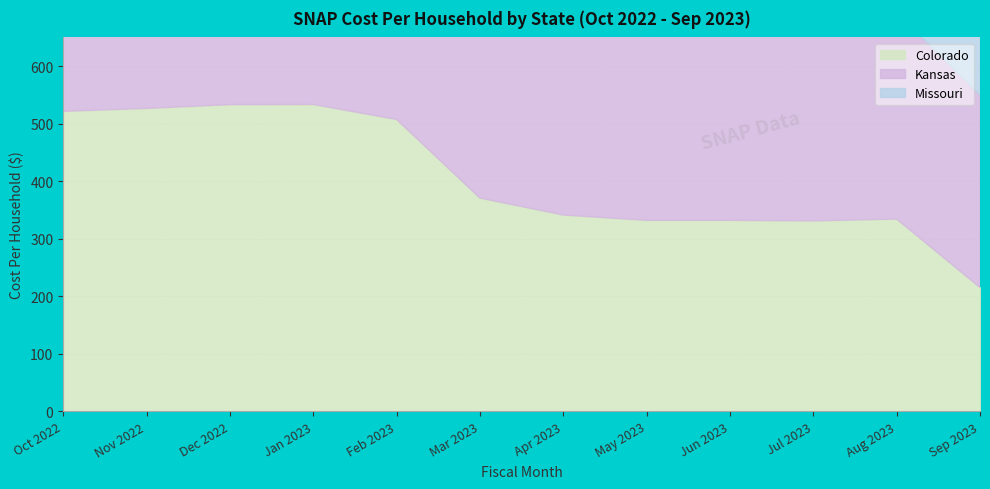

What is the greatest value displayed?

548.9